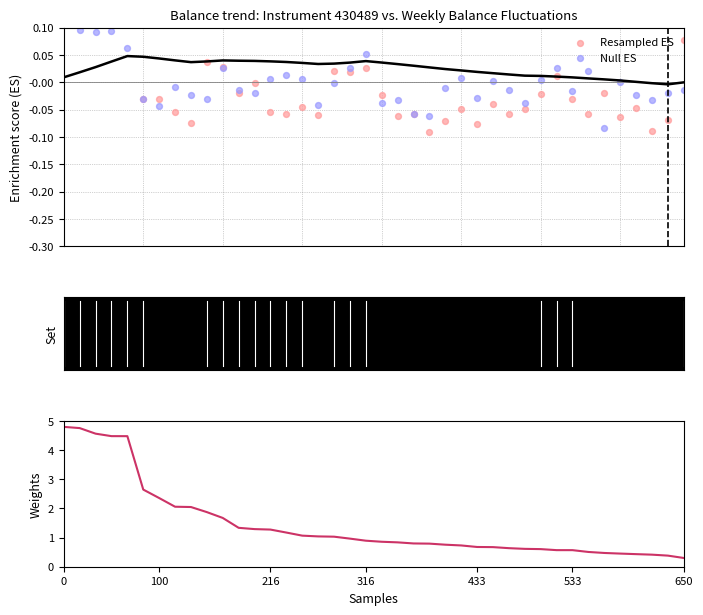

Is the value of Resampled ES at 9 greater than the value of Null ES at 34?

Yes